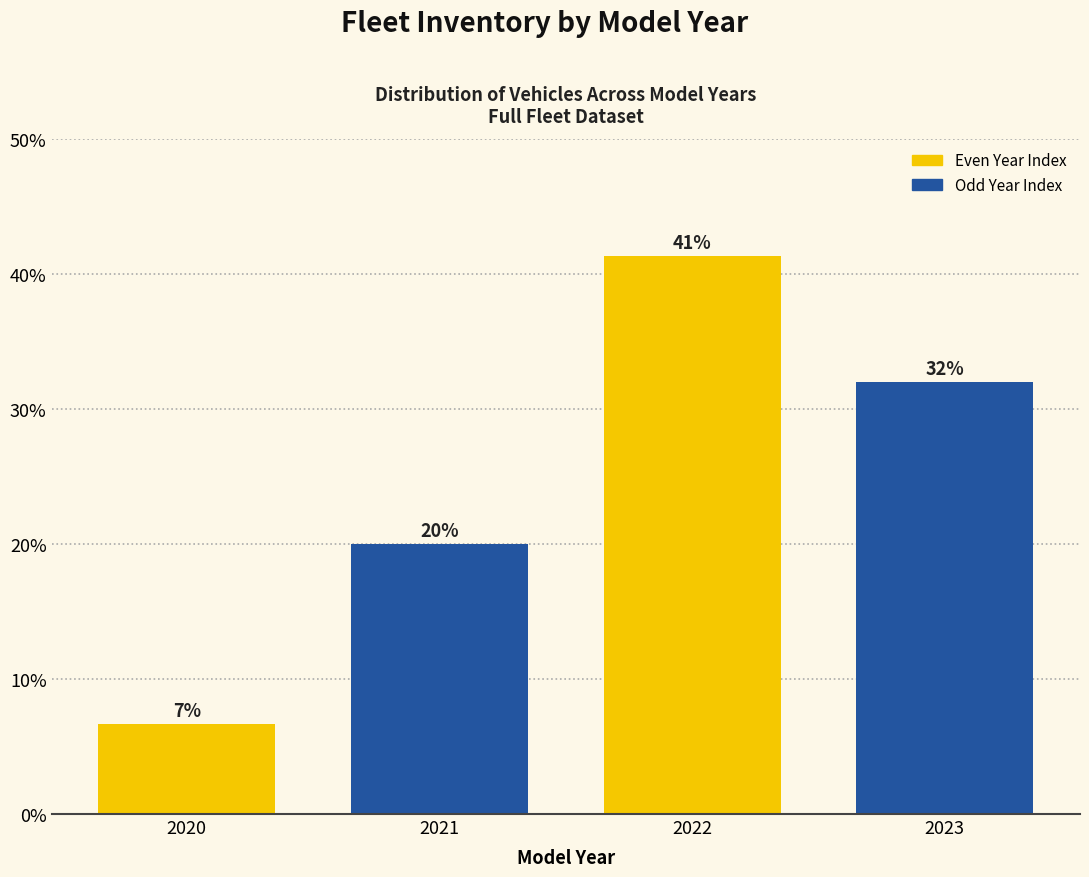

Rank the categories by value from lowest to highest.

2020, 2021, 2023, 2022